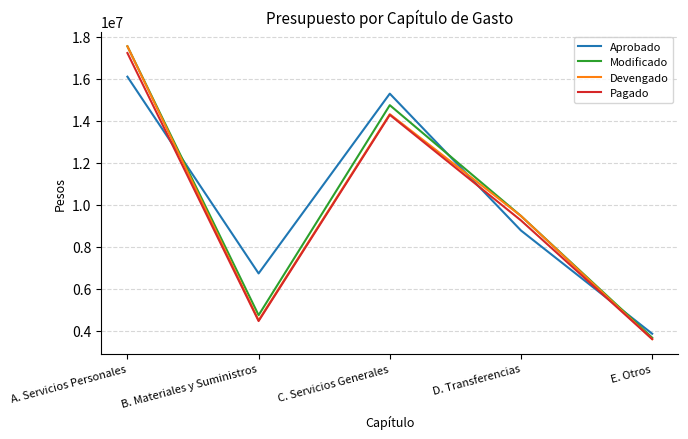

Which series changed the most between A. Servicios Personales and E. Otros?

Devengado